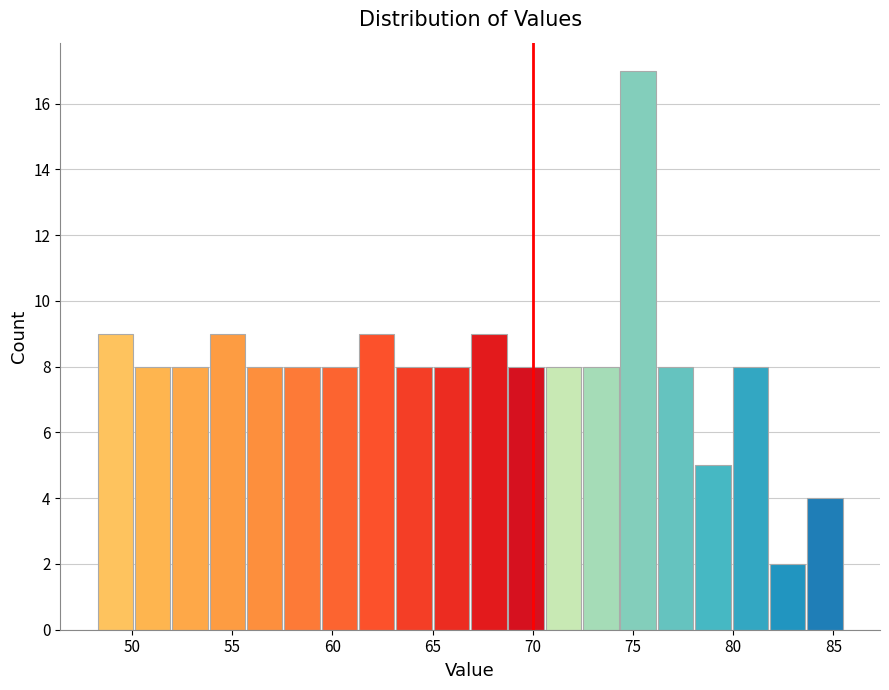

Read against the x-axis, roughly where is the centre of the tallest bar?

75.5